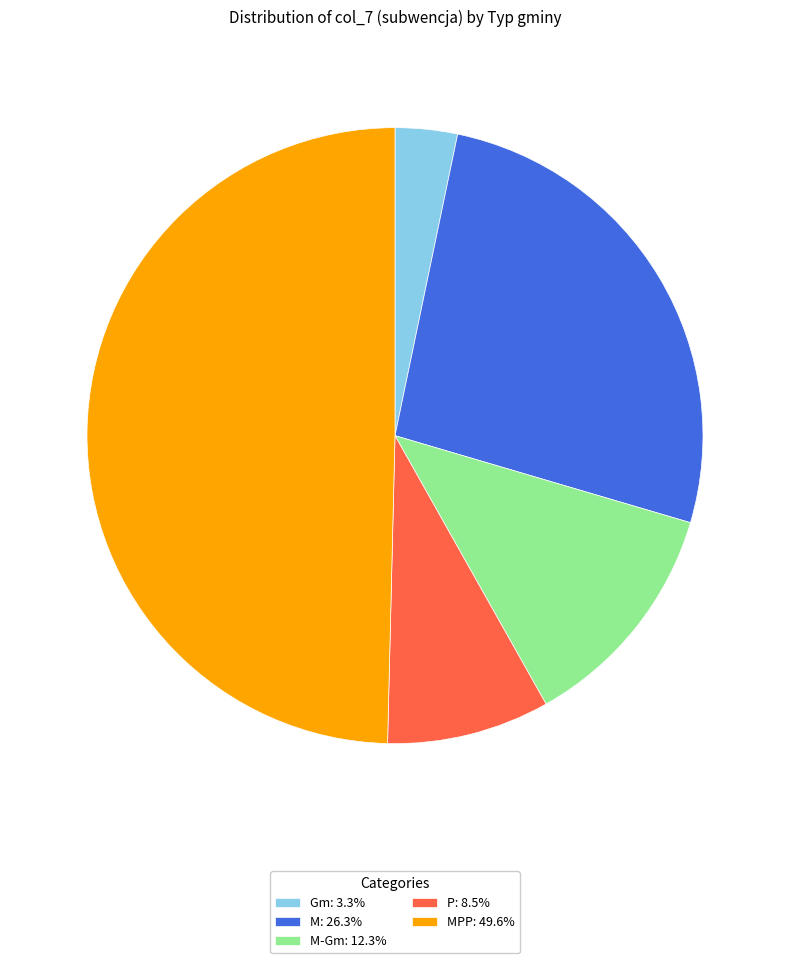

Is the sum of M: 26.3% and Gm: 3.3% greater than half?

No